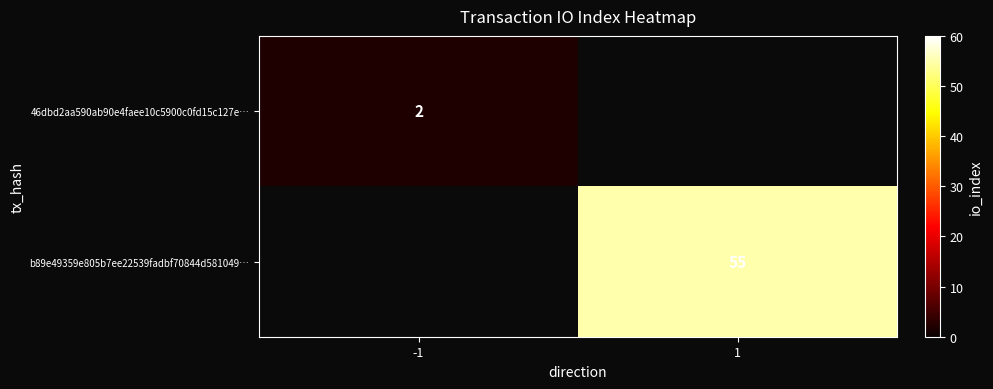

The value of b89e49359e805b7ee22539fadbf70844d581049… at 1 is 55. True or false?

True